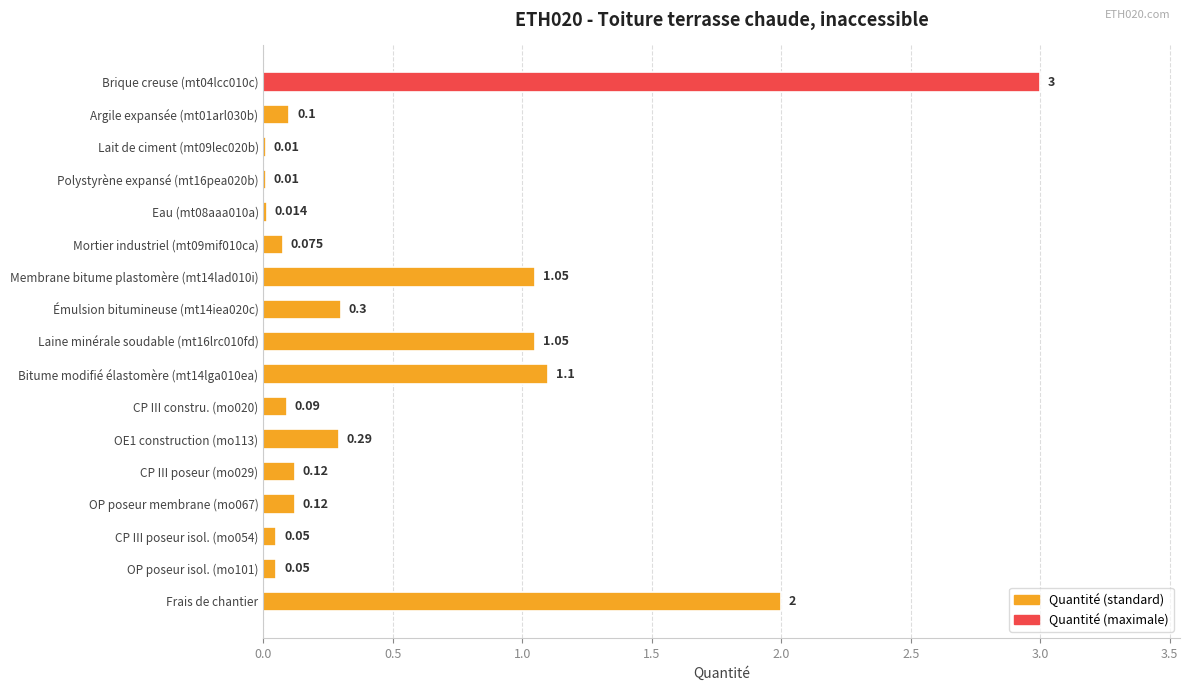

Which has a higher value, Frais de chantier or Argile expansée (mt01arl030b)?

Frais de chantier